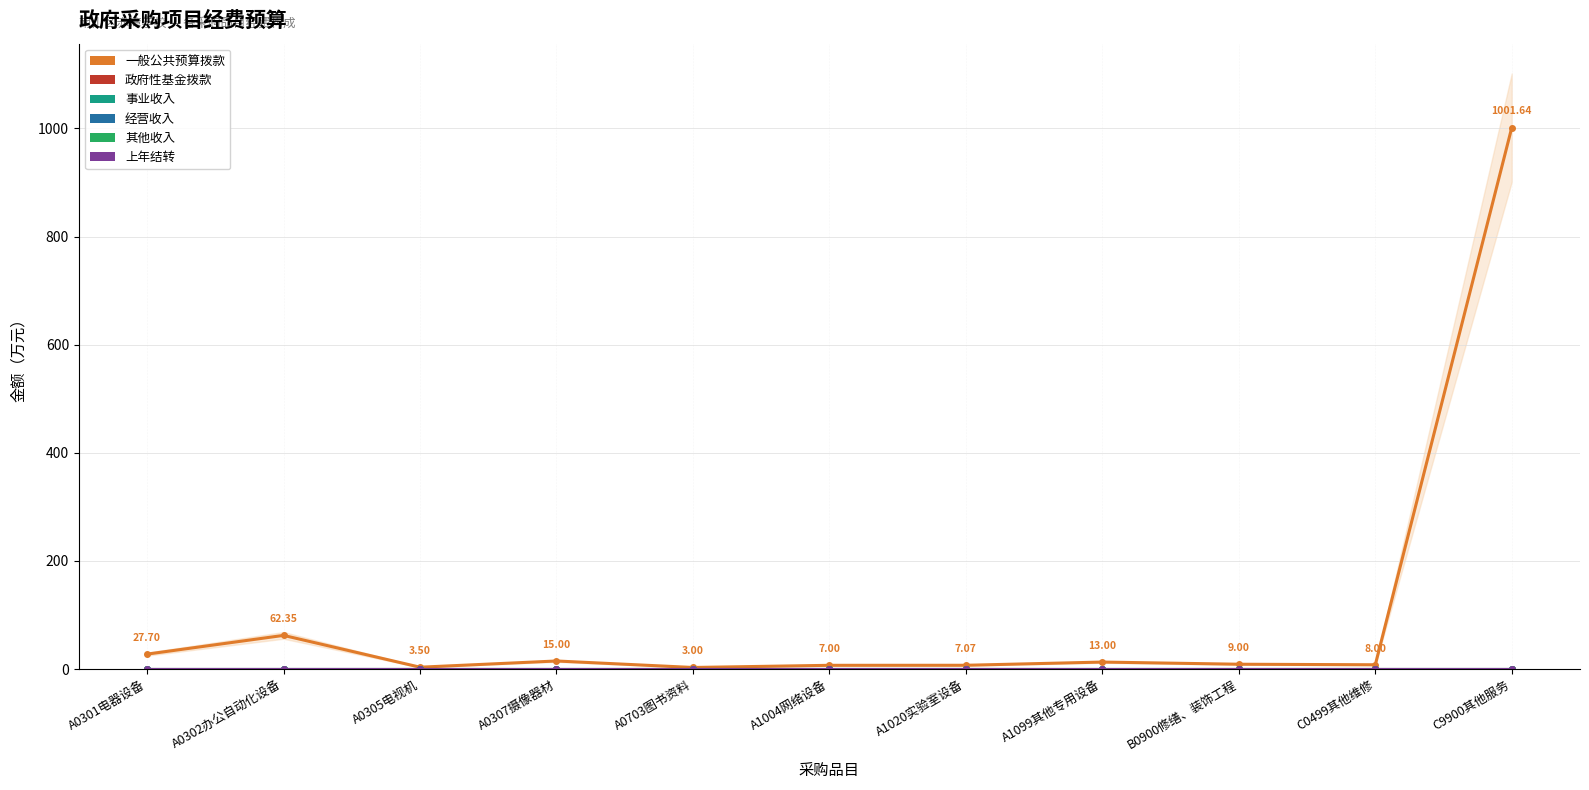

Is the value of 政府性基金拨款 at A0307摄像器材 greater than the value of 其他收入 at A1004网络设备?

No